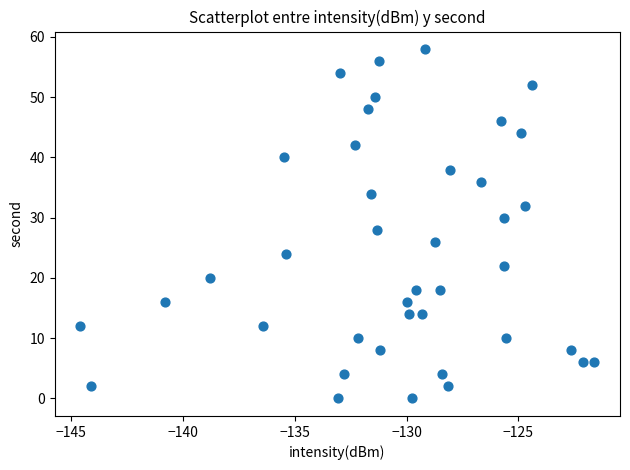

What is the range of Y values (max minus min)?

58